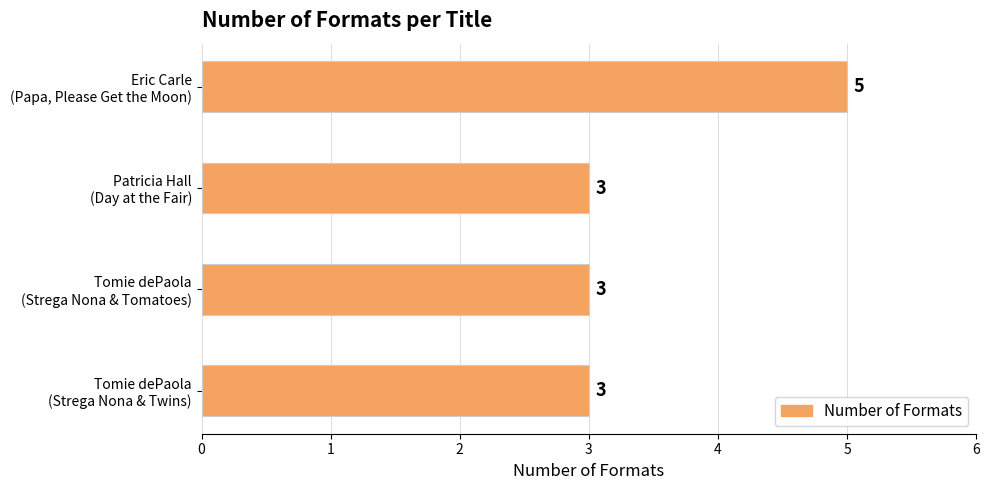

Count the values in the range 3 to 5.

4